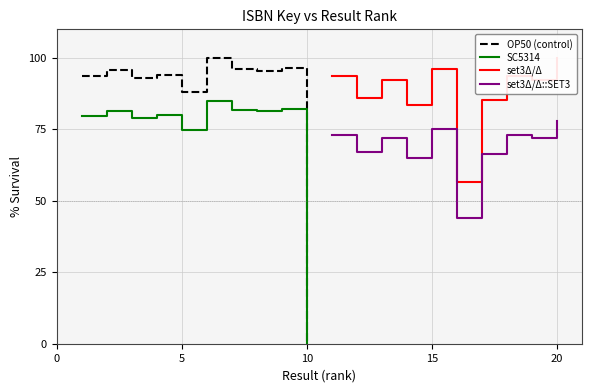

What is the sum of all SC5314 values?

724.2